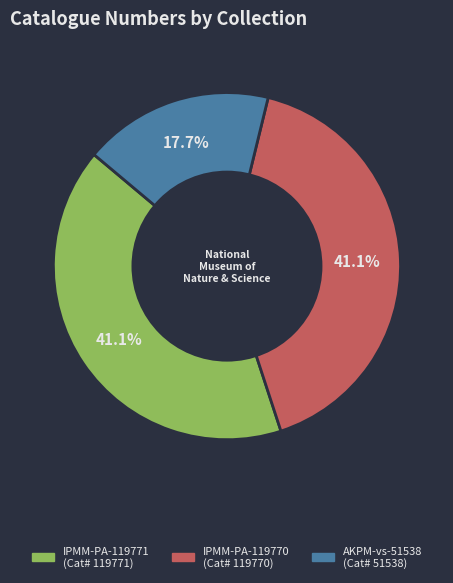

What percentage is NOT represented by AKPM-vs-51538?

82.3%